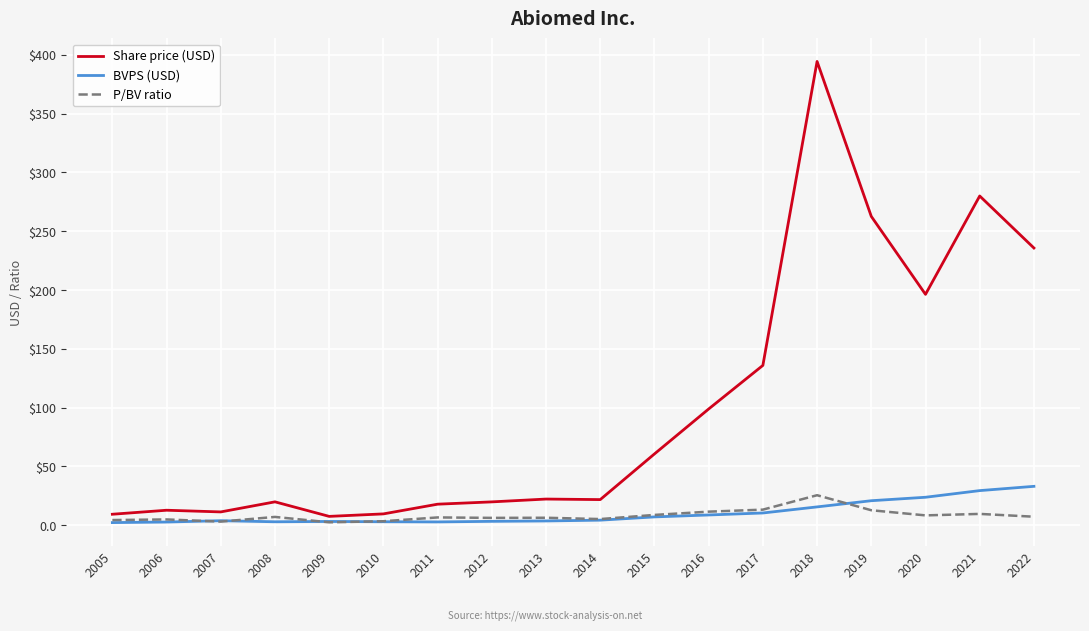

What is the difference between the second highest and minimum values in the P/BV ratio series?

10.8